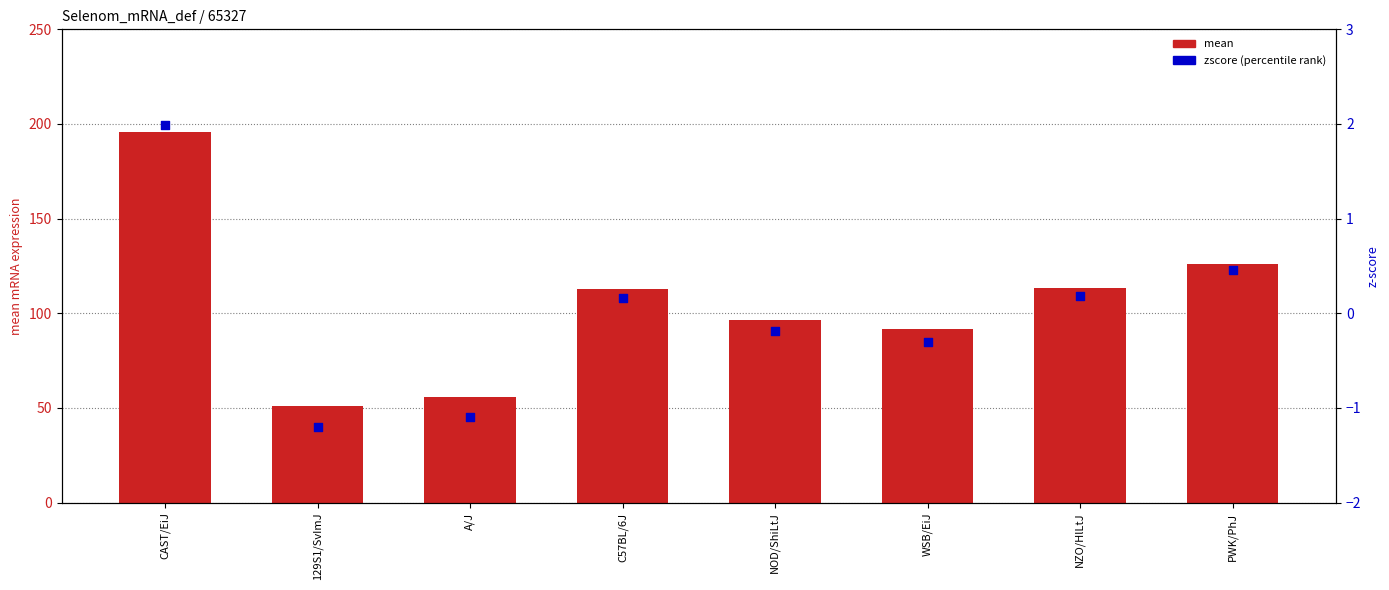

At which category is the sum across all series the highest?

CAST/EiJ